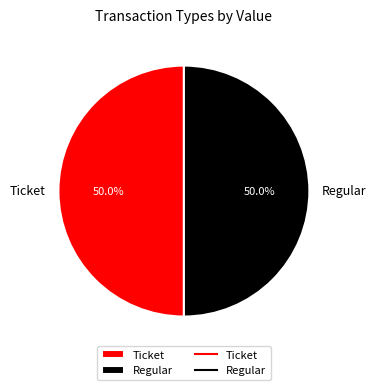

Do Regular and Ticket together represent more than half of the pie?

Yes